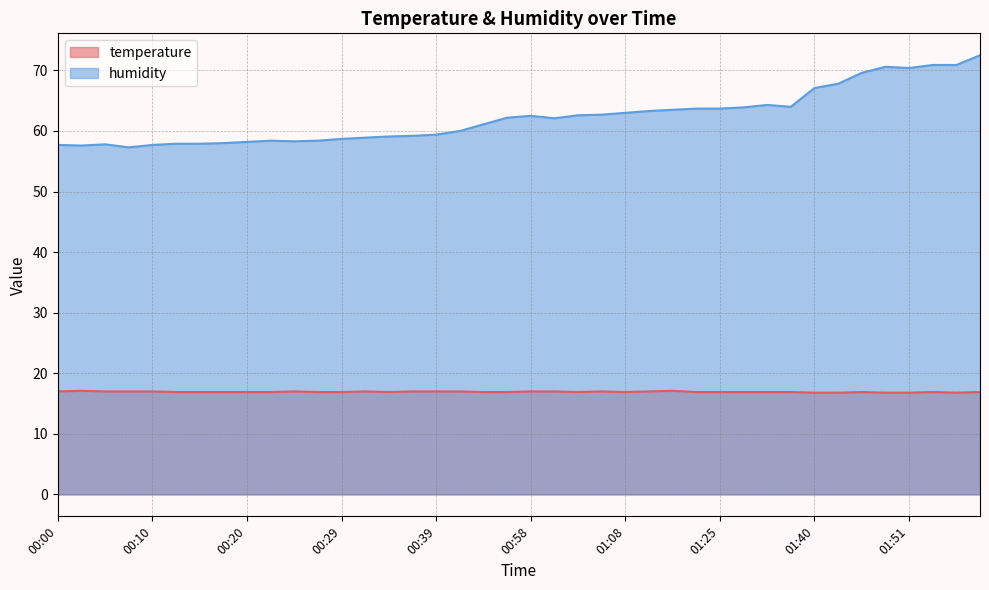

At which category is the sum across all series the highest?

01:58